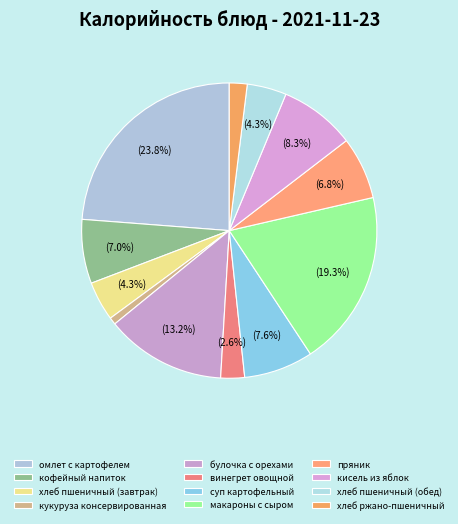

How many slices are in this pie chart?

12